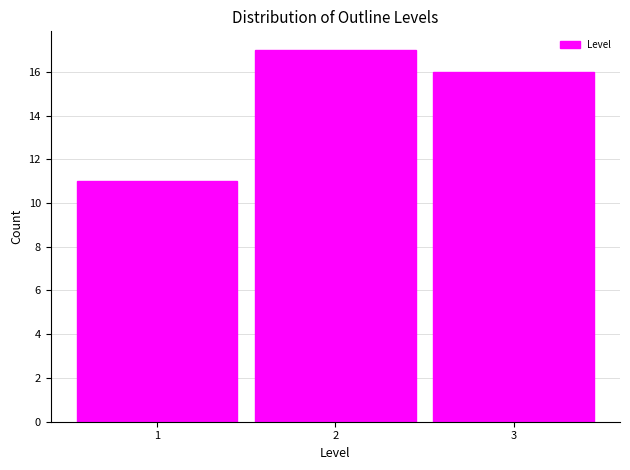

Reading left to right, what are all the values shown in this chart?

11	17	16